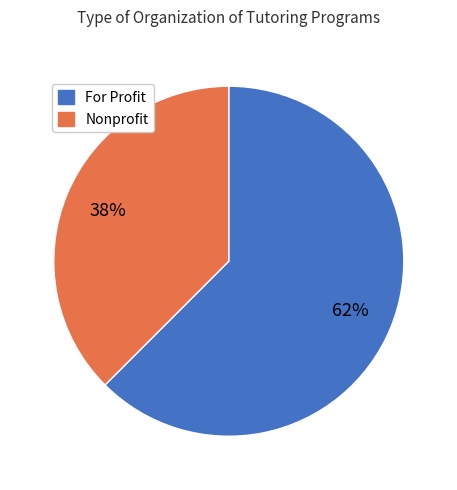

How many slices are in this pie chart?

2